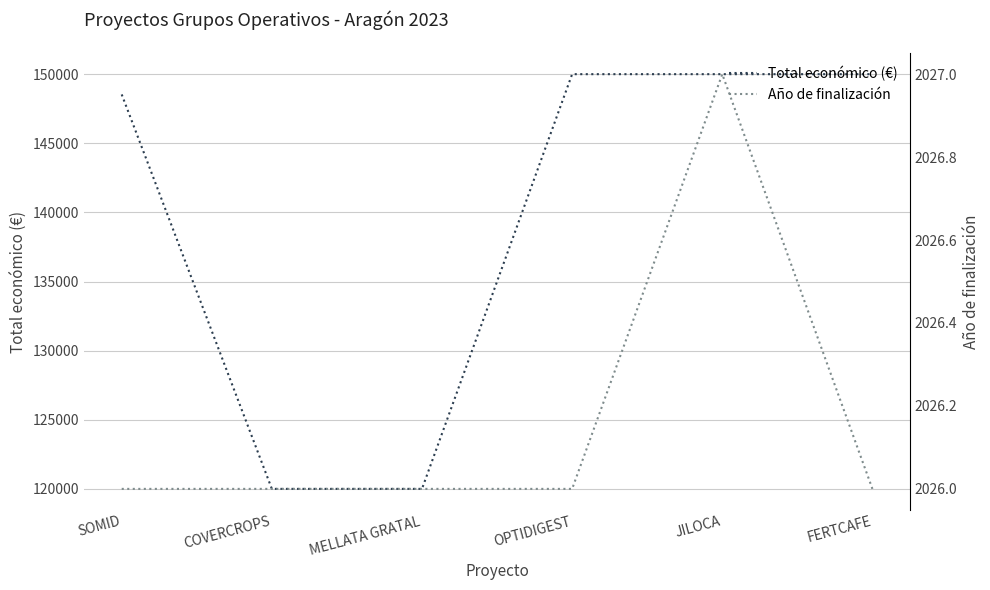

Is this an area chart (filled region under the line)?

No